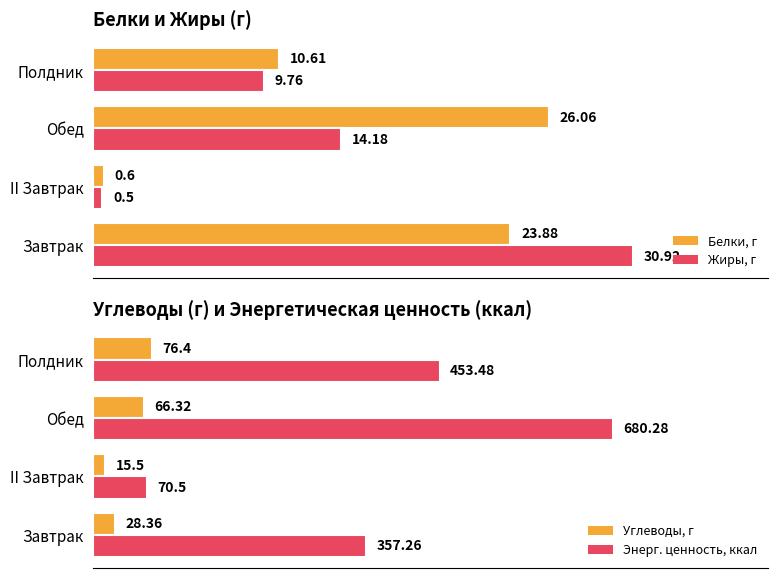

Reading left to right, transcribe all the data shown in this chart.

Белки, г: 23.9	0.6	26.1	10.6
Жиры, г: 30.9	0.5	14.2	9.8
Углеводы, г: 28.4	15.5	66.3	76.4
Энерг. ценность, ккал: 357.3	70.5	680.3	453.5